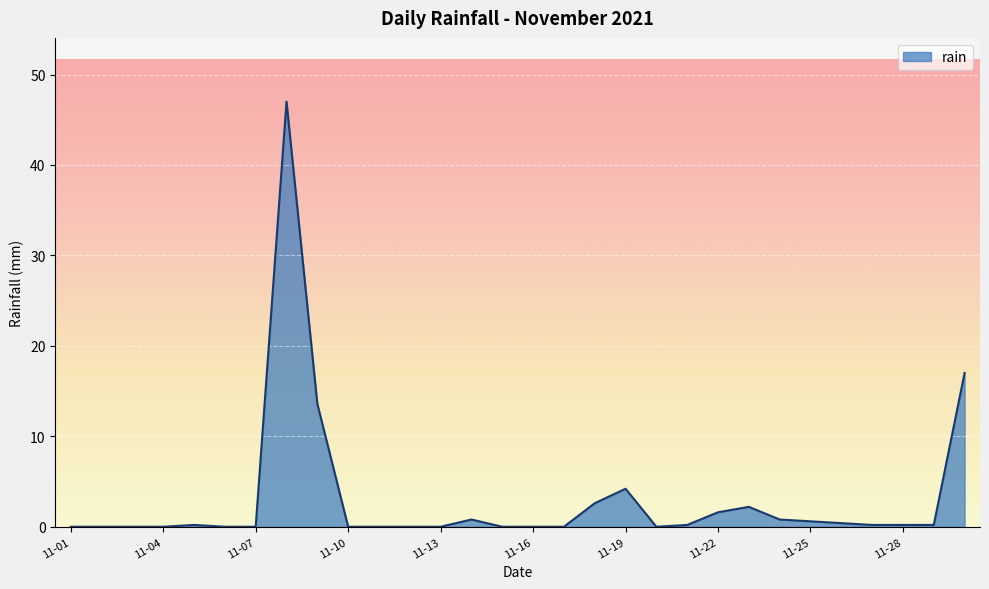

What is the difference between the maximum and minimum values?

47.0